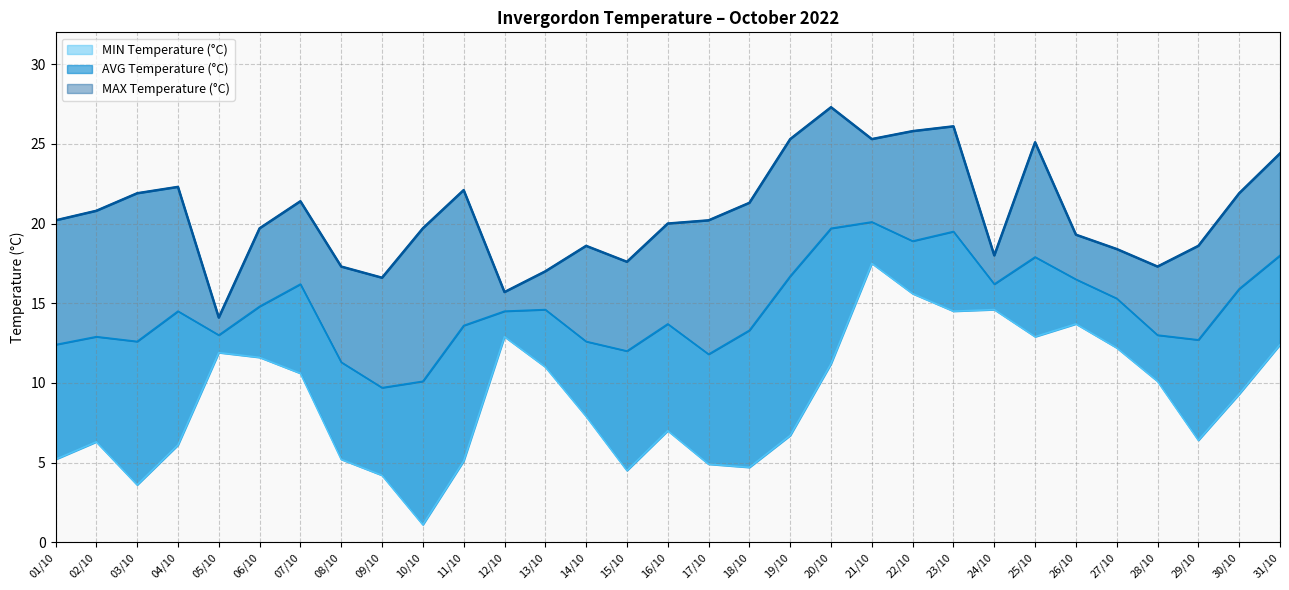

True or false: there are more than 1 points higher than both neighbors.

True